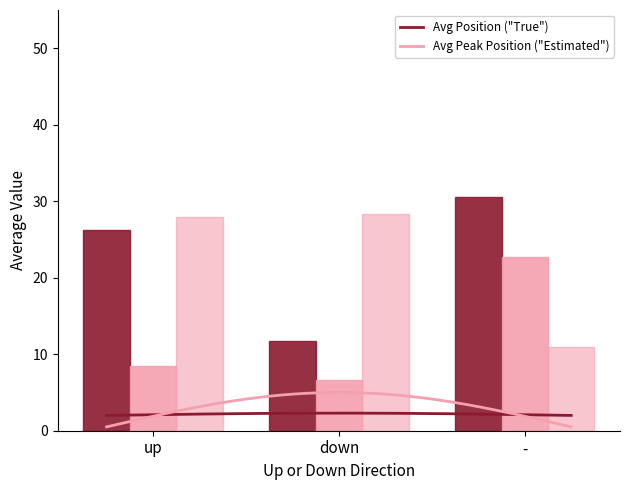

How many bars are there in total?

9